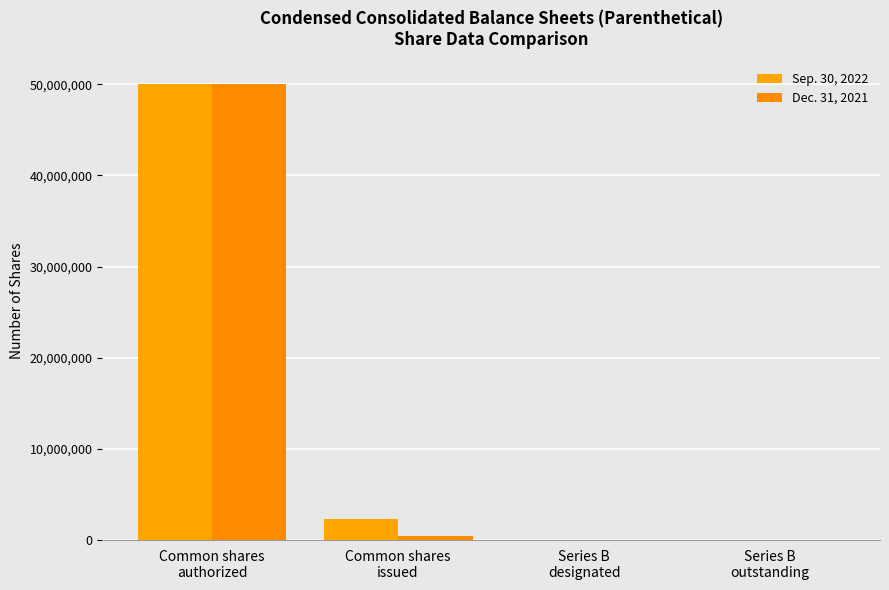

What is the highest value of the Dec. 31, 2021 series?

50000000.0